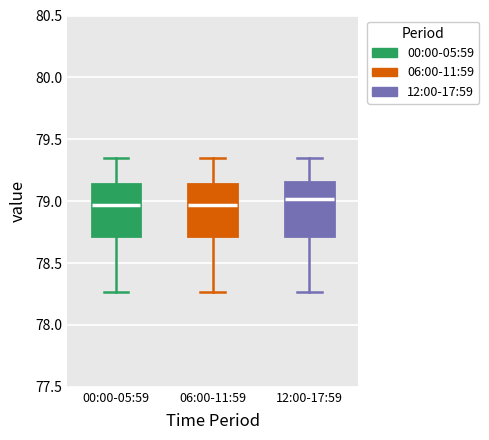

Where is the lower edge of the box for 12:00-17:59 on the y-axis? The values are not printed on the chart, so give them approximately, as read against the axis.

78.70